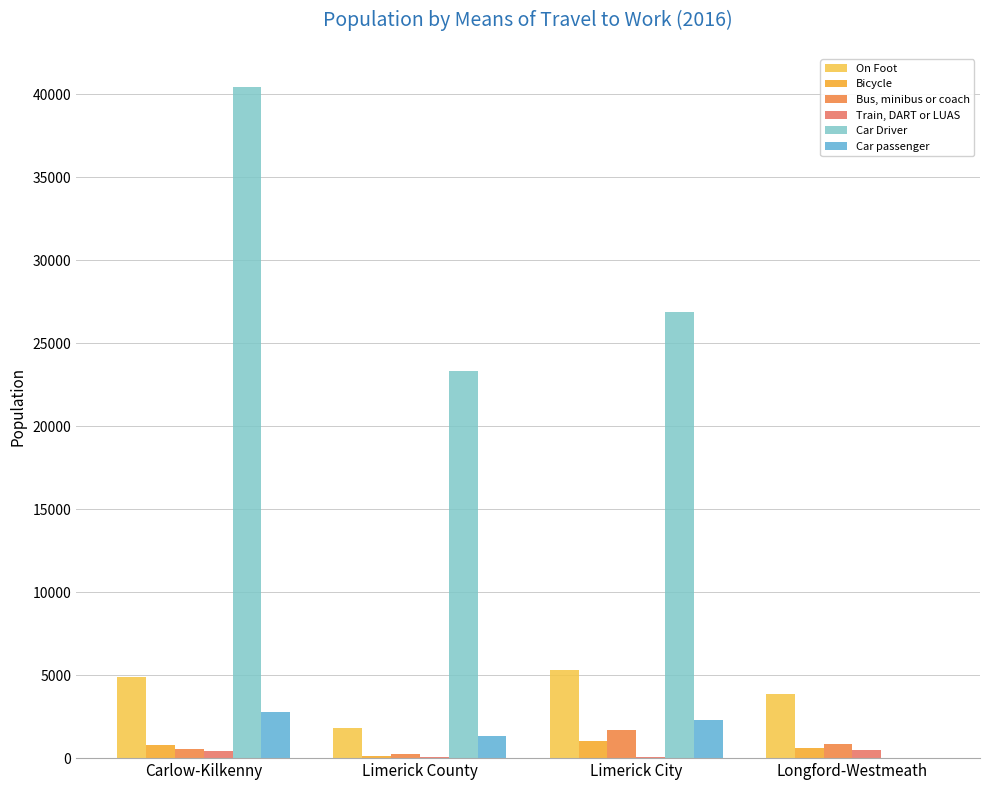

What is the sum of all Bicycle values?

2589